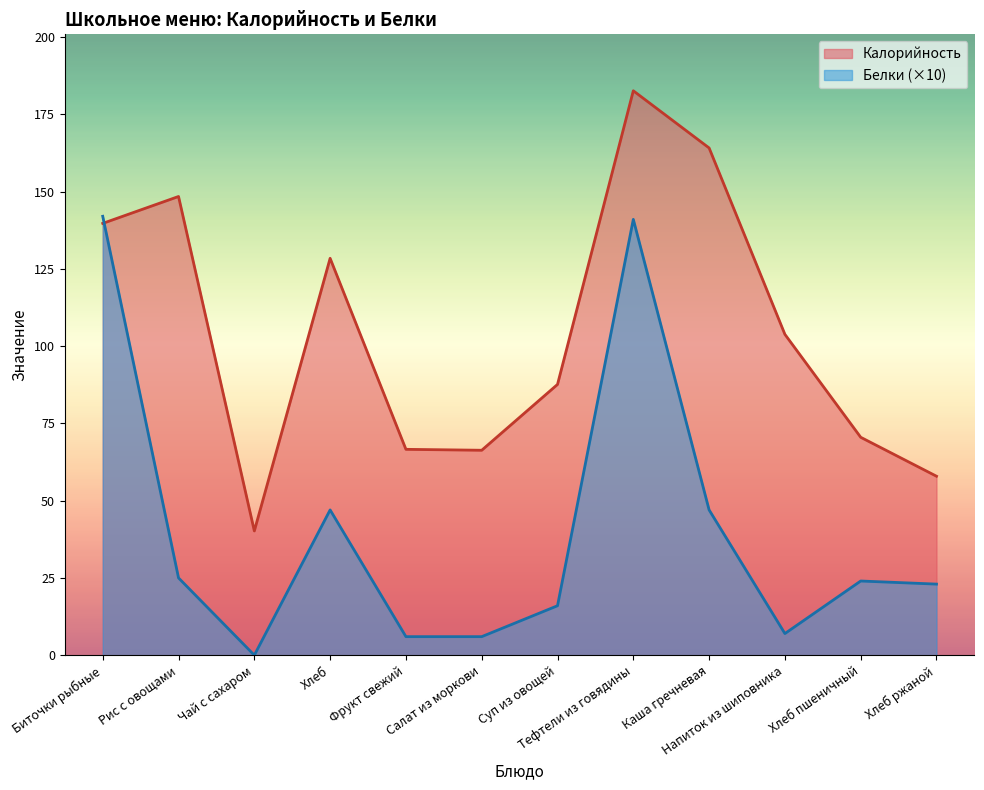

Is the value of Калорийность at Салат из моркови greater than the value of Белки at Рис с овощами?

Yes